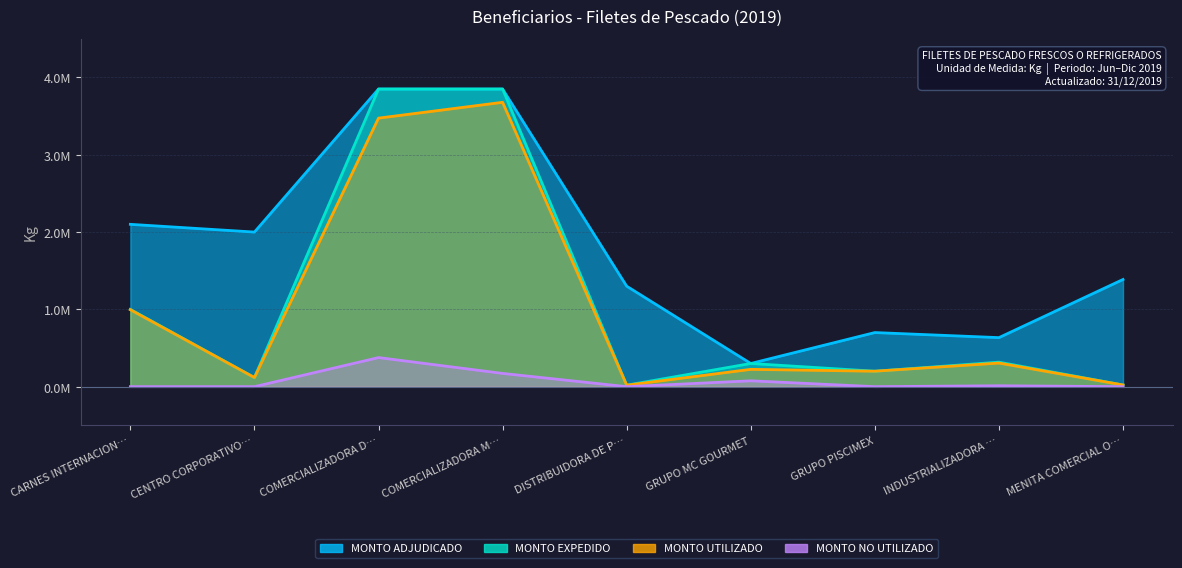

What is the label of the 1st point from the right?

MENITA COMERCIAL O…